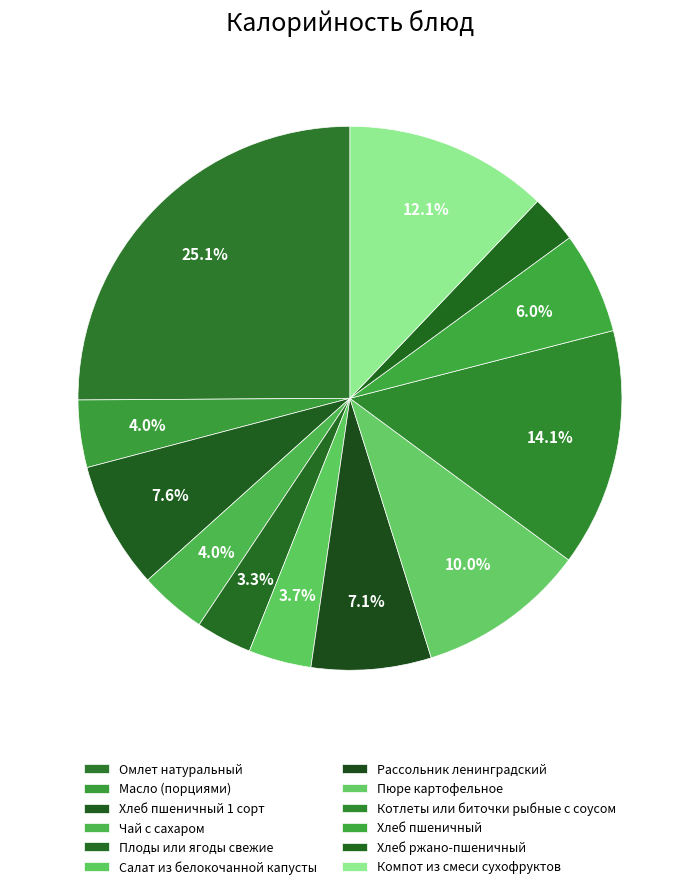

Count the number of slices in the pie.

12